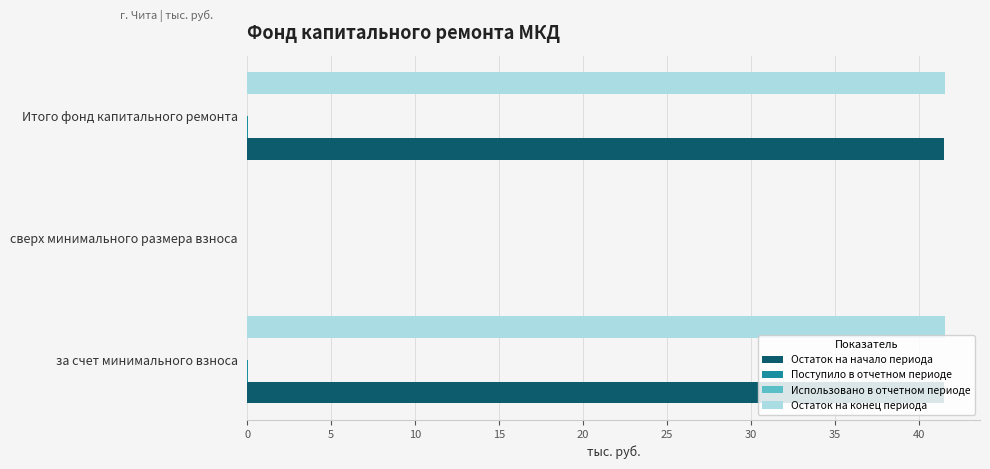

The Остаток на начало периода series shows 60.3 at Итого фонд капитального ремонта. True or false?

False